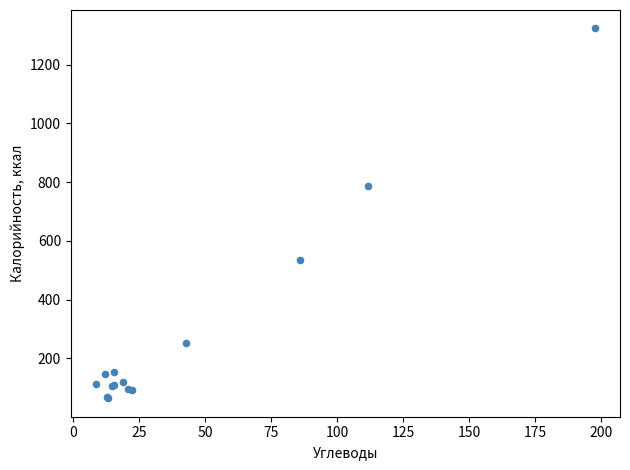

What Y value in the scatter plot is closest to 693?

787.0